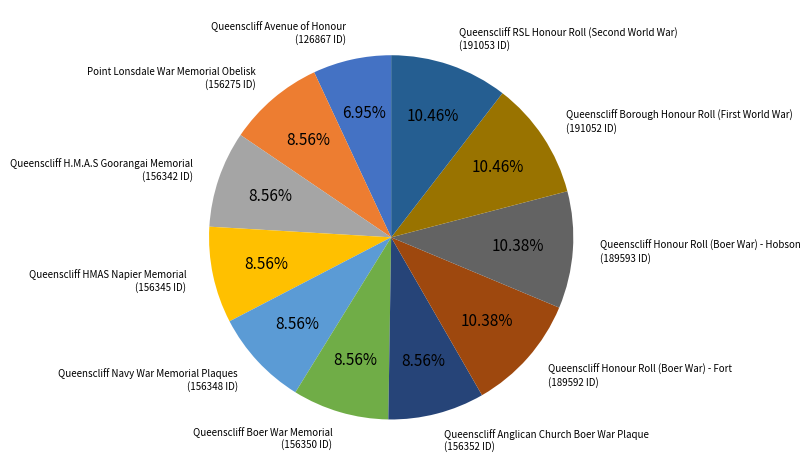

How many slices are in this pie chart?

11